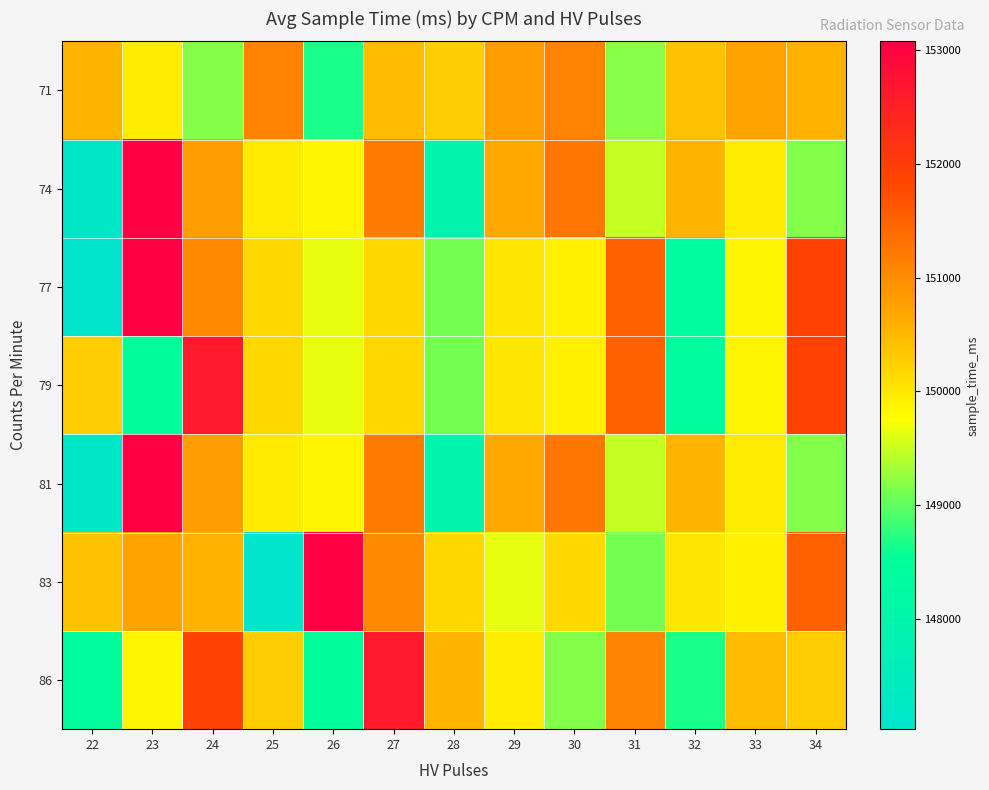

What is the spread (max minus min) of values at 26?

4572